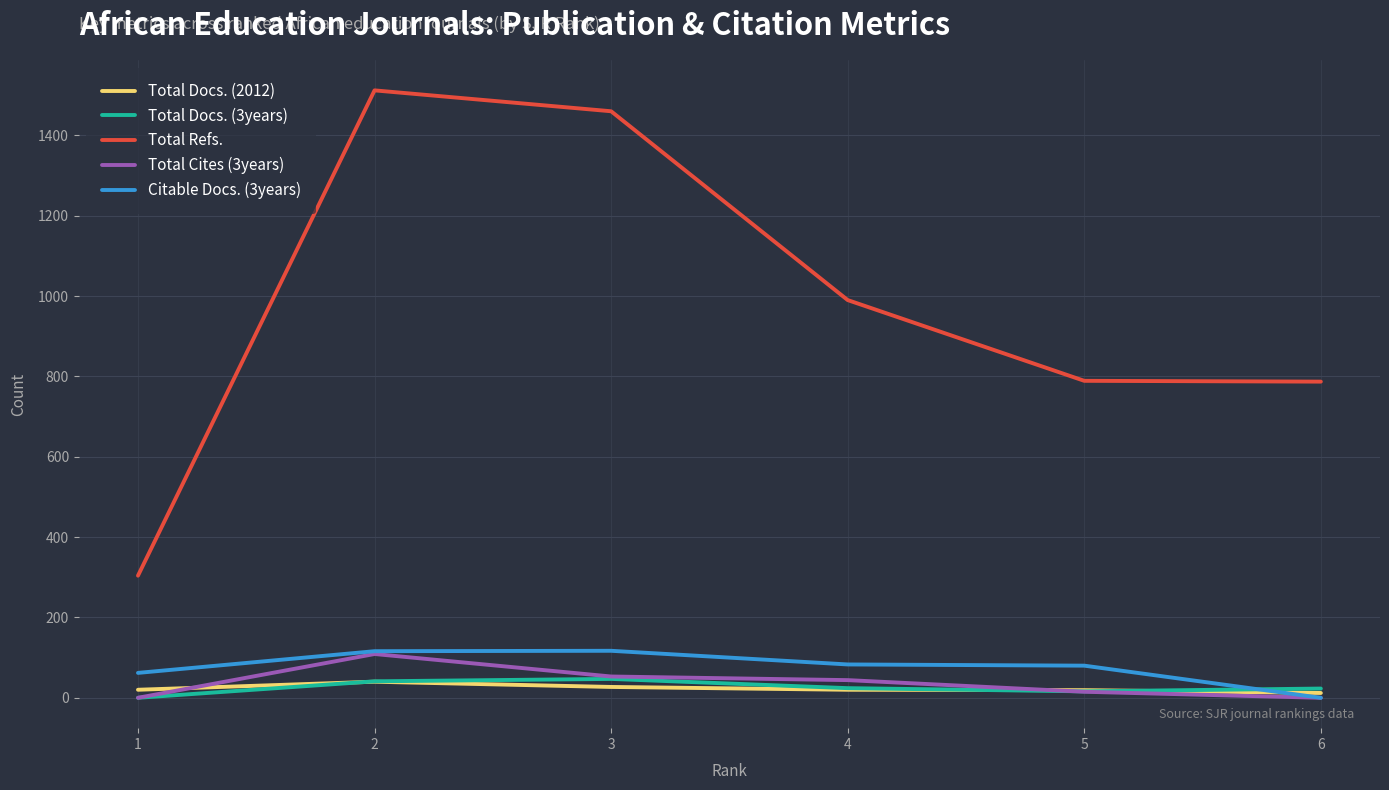

Which label corresponds to the largest value in the chart?

2